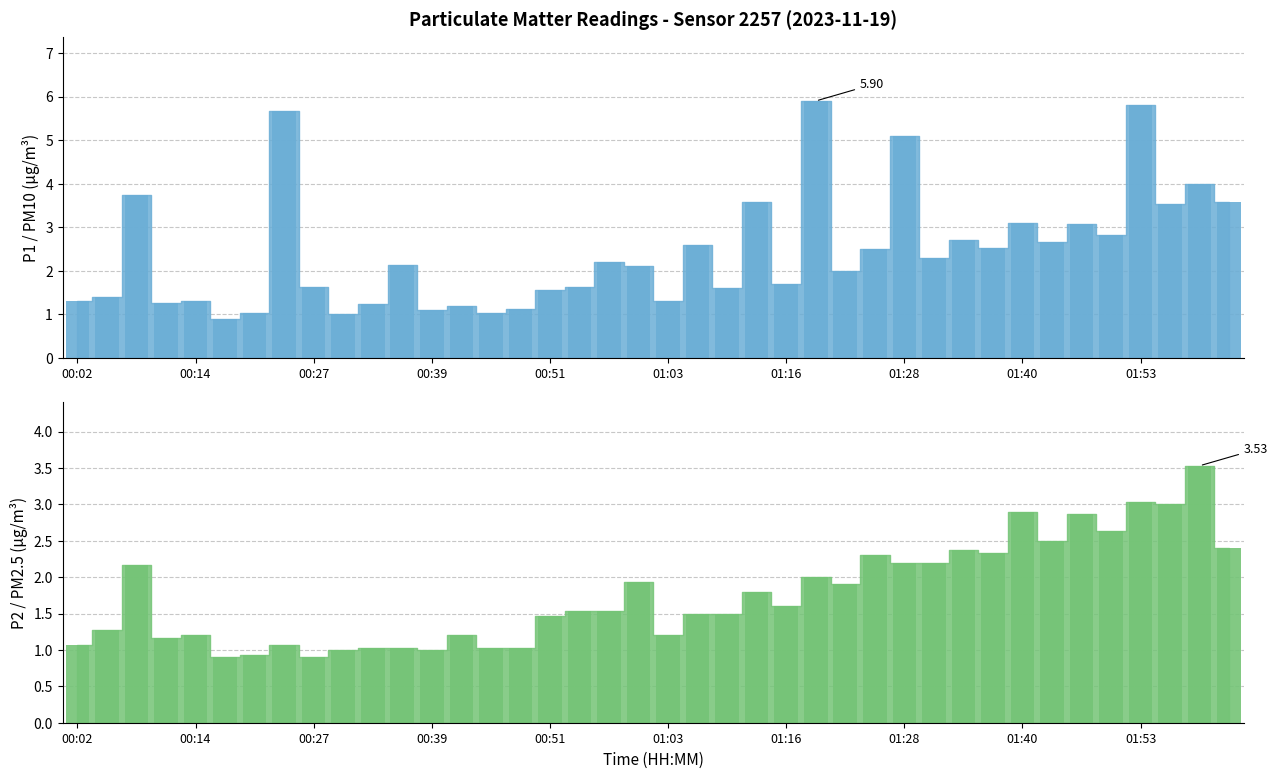

The P2 (PM2.5) series shows 1.9 at 19. True or false?

True